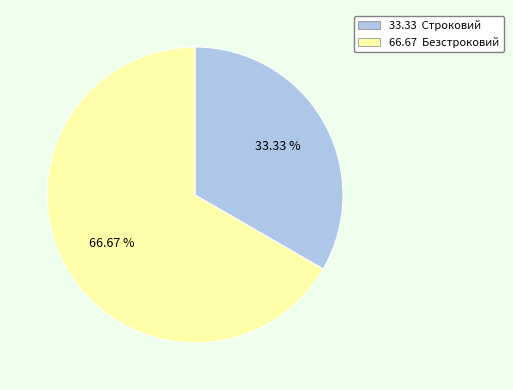

Is there any slice that represents more than half of the pie?

Yes